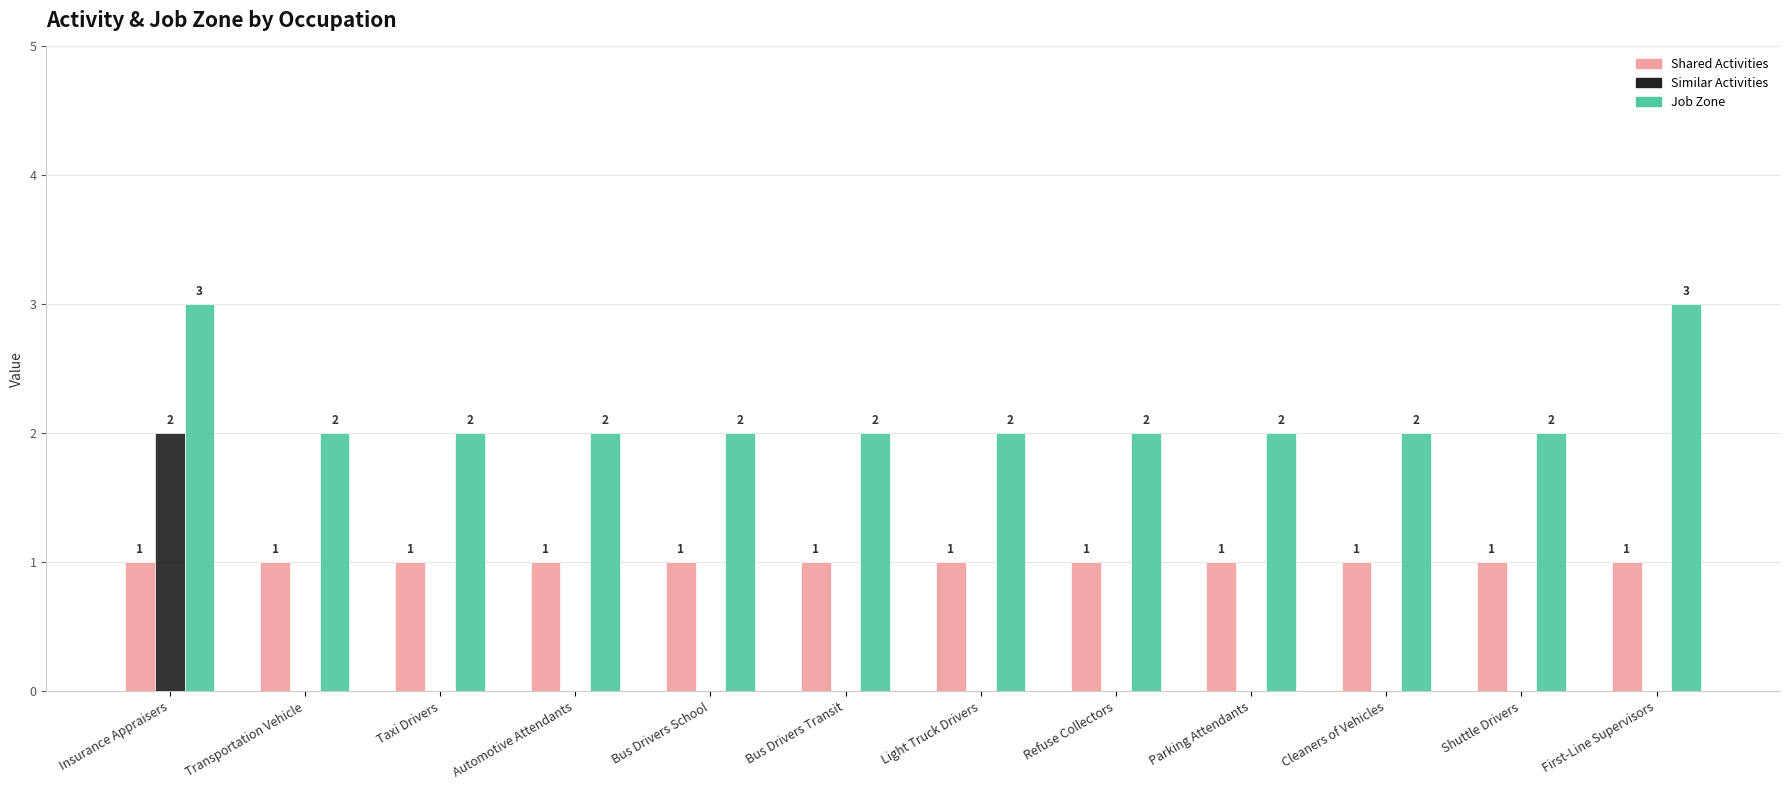

How many groups of bars are there?

12